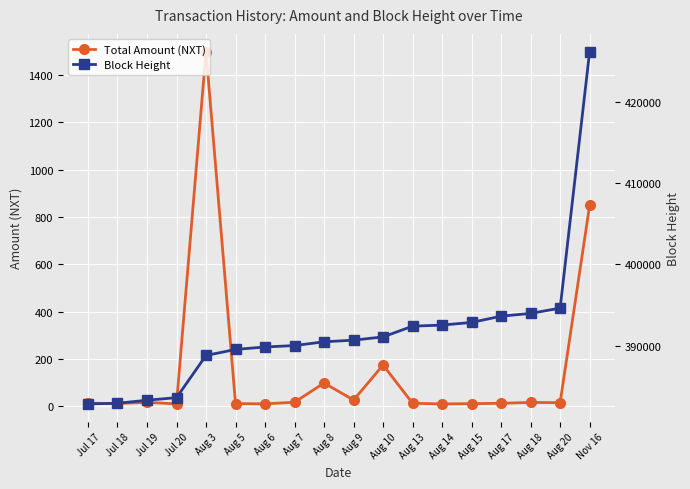

The value of Block Height at Jul 18 is 637601.1. True or false?

False